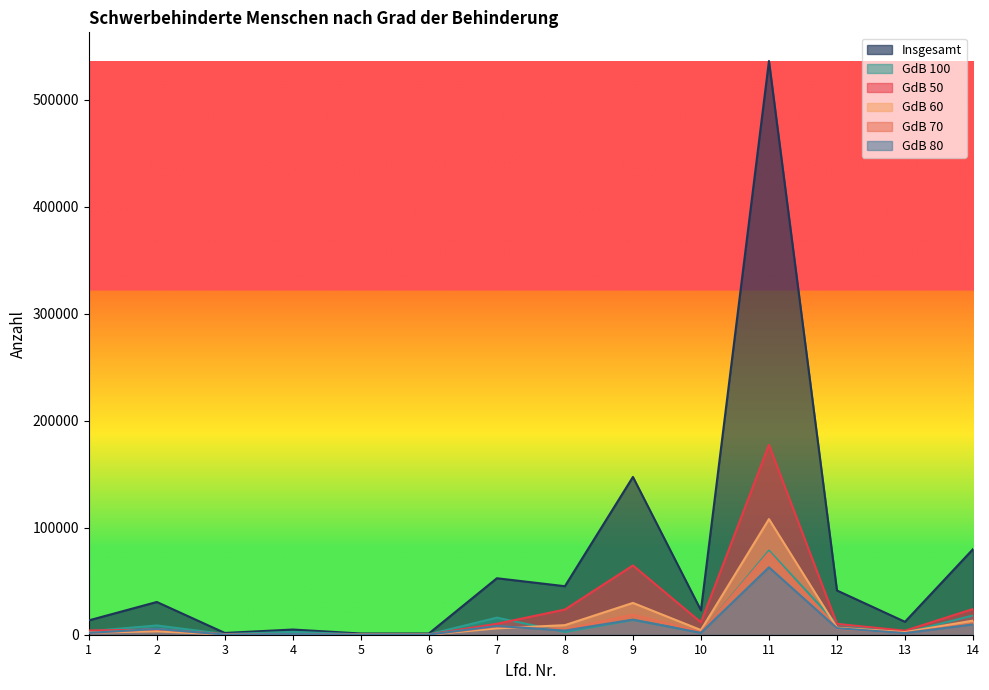

Is it true that GdB 100 equals 2560 at 8?

True